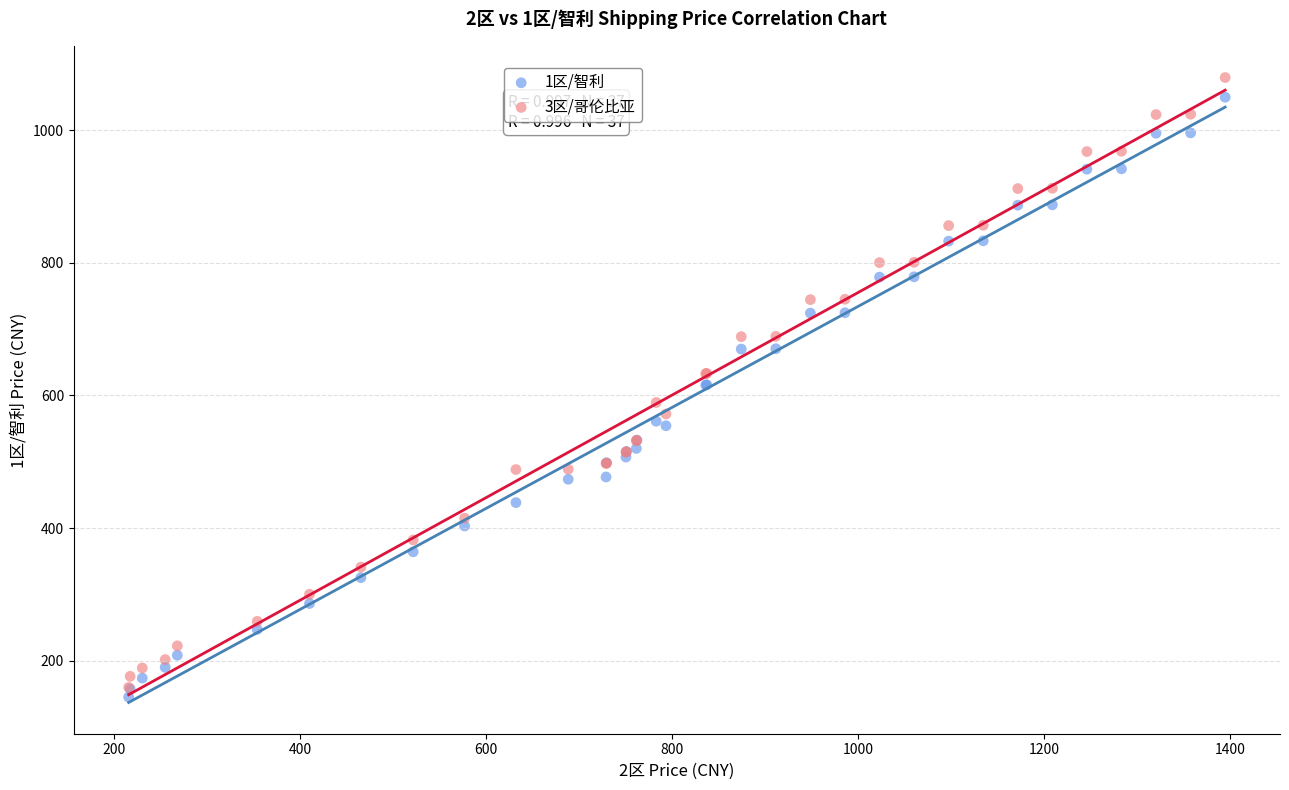

What are all the series names shown in the legend?

1区/智利, 3区/哥伦比亚